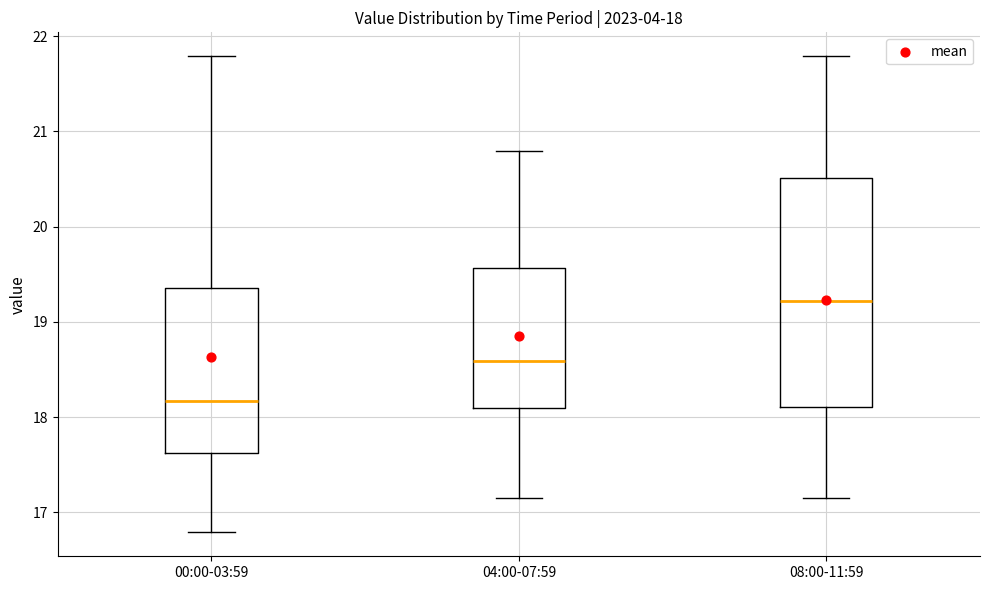

Which box is the tallest, from its lower edge to its upper edge?

08:00-11:59